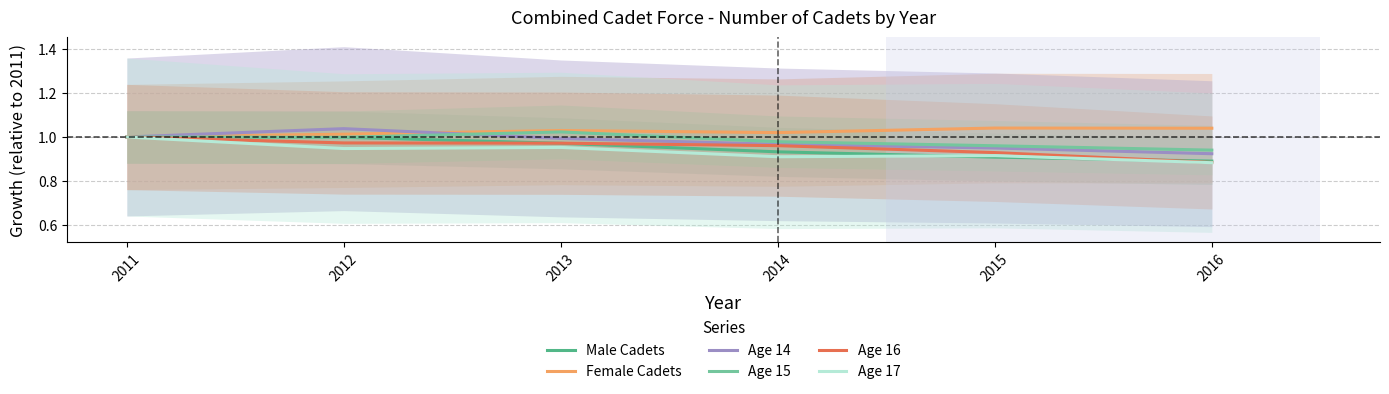

What is the total value across all series at 2013?

5.9